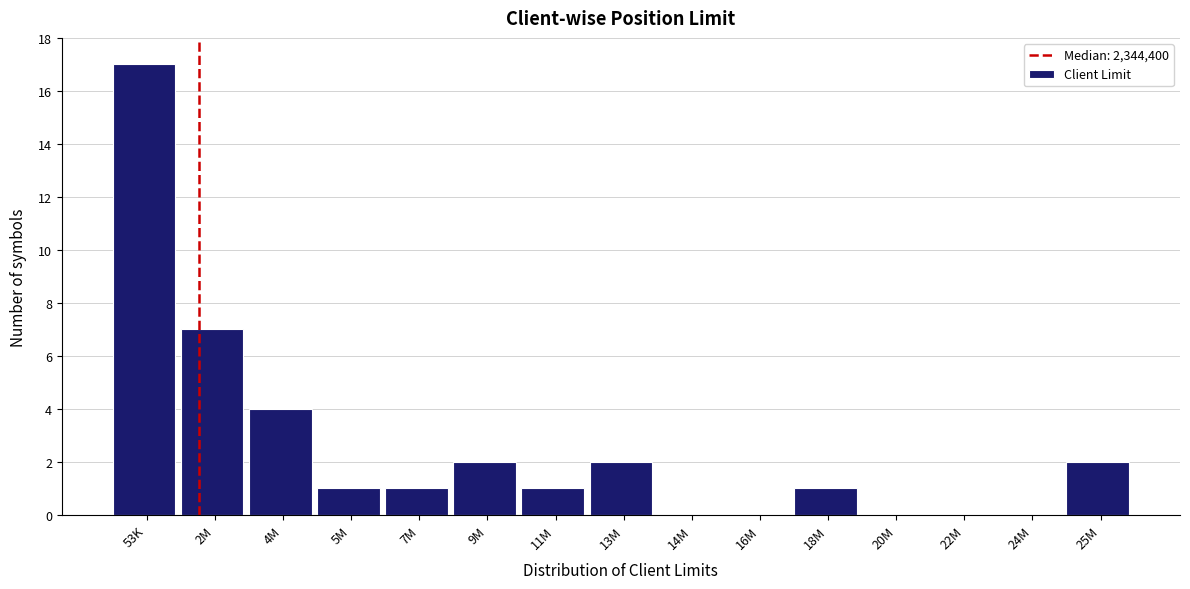

Reading left to right, transcribe all the data shown in this chart.

53K=17	2M=7	4M=4	5M=1	7M=1	9M=2	11M=1	13M=2	14M=0	16M=0	18M=1	20M=0	22M=0	24M=0	25M=2